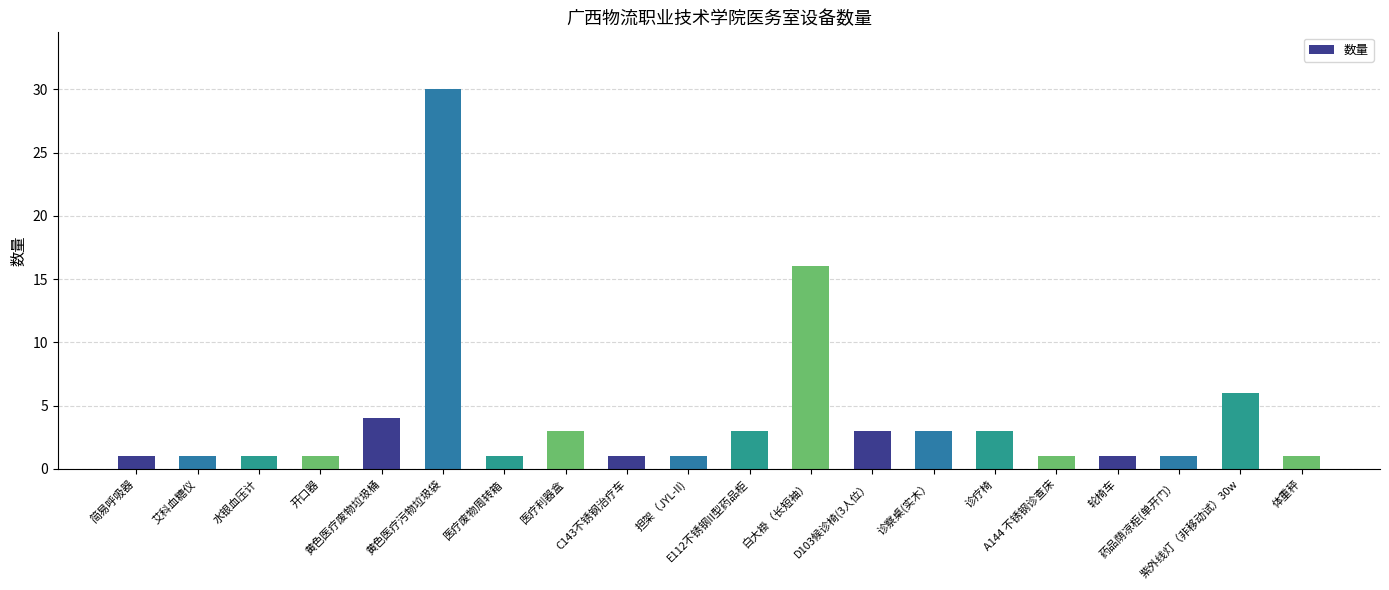

Does the chart contain stacked bars?

No